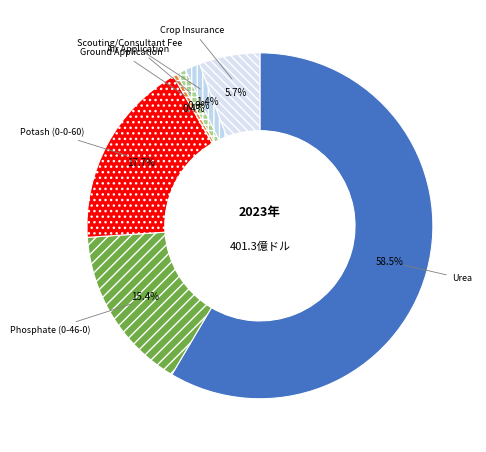

Is there any slice that represents more than half of the pie?

Yes